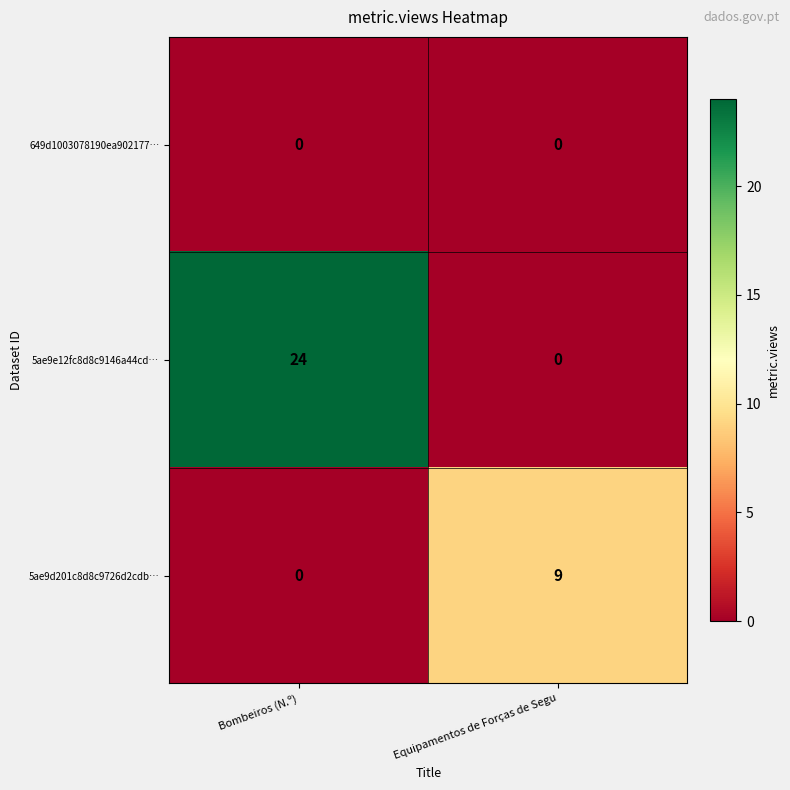

What is the spread (max minus min) of values at Bombeiros (N.º)?

24